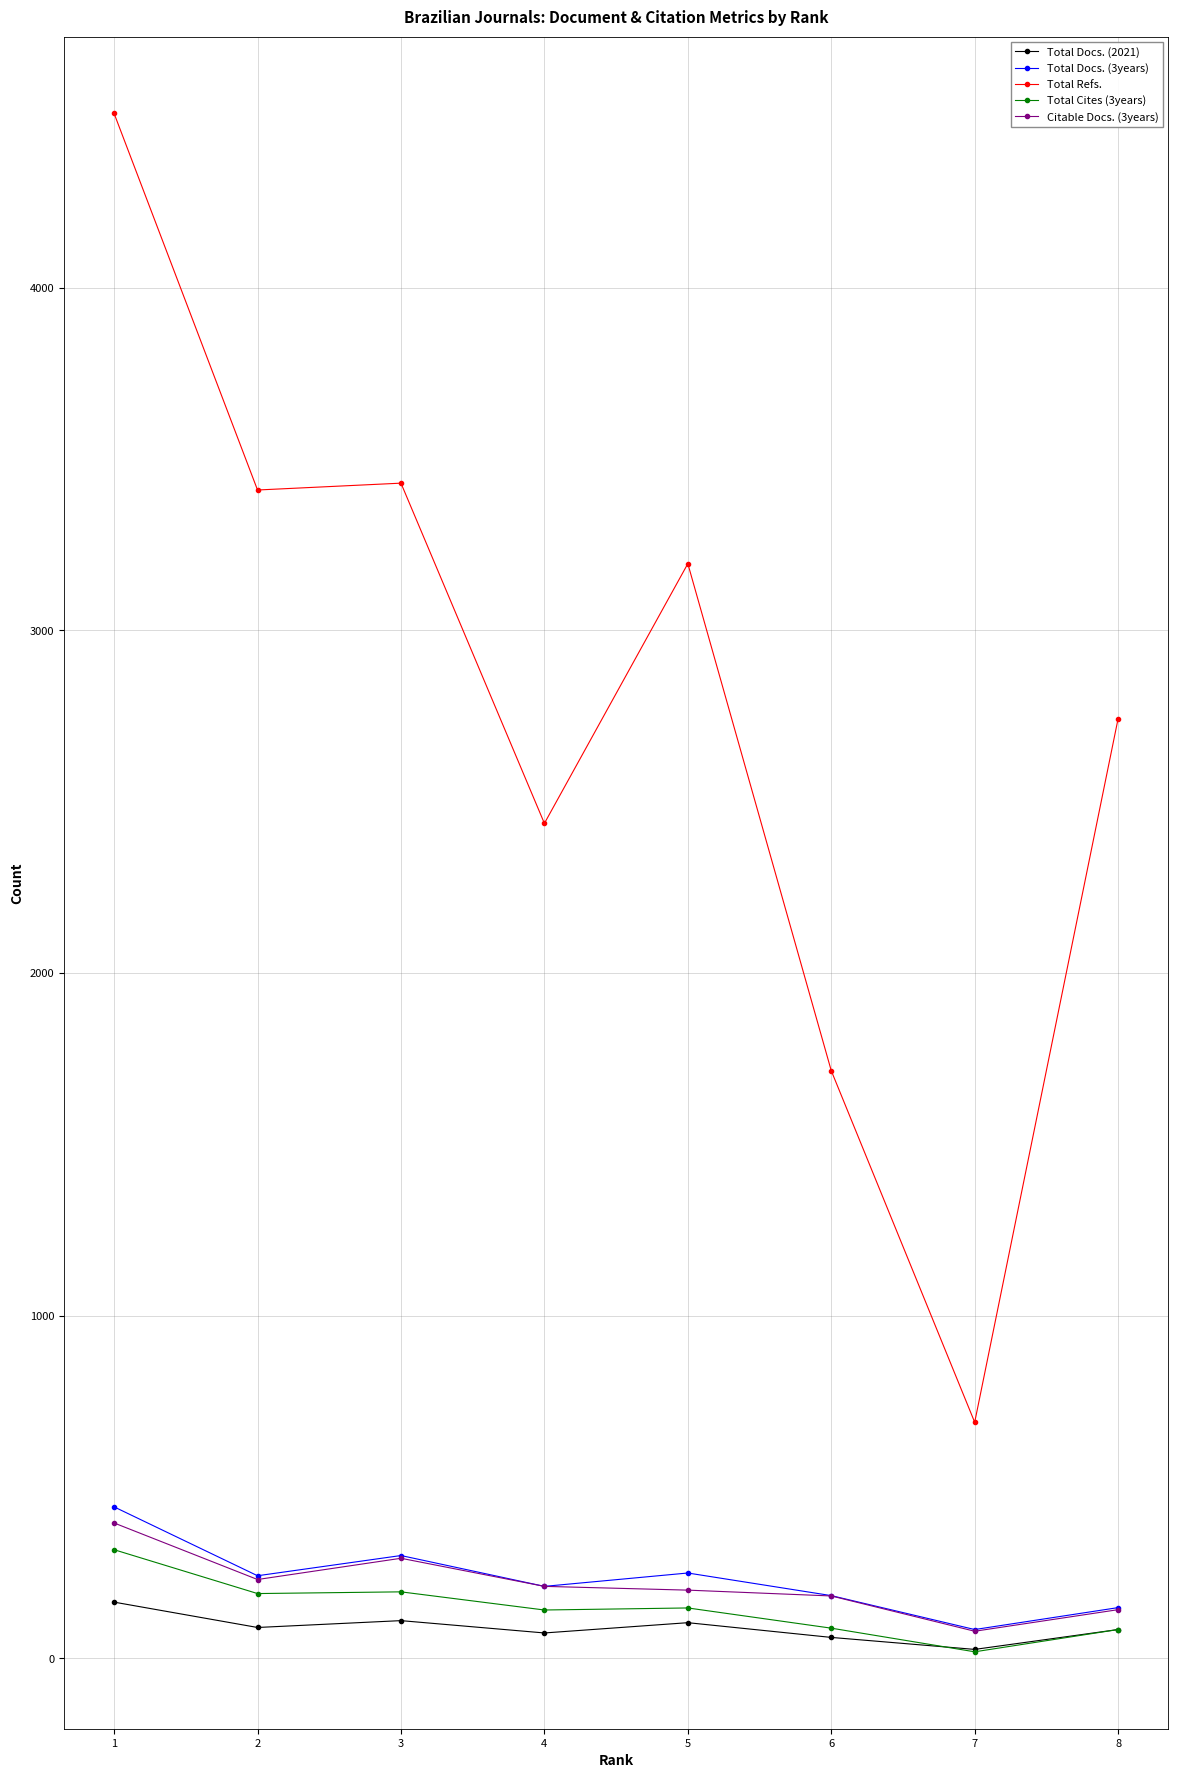

Which series changed the most between 4 and 6?

Total Refs.